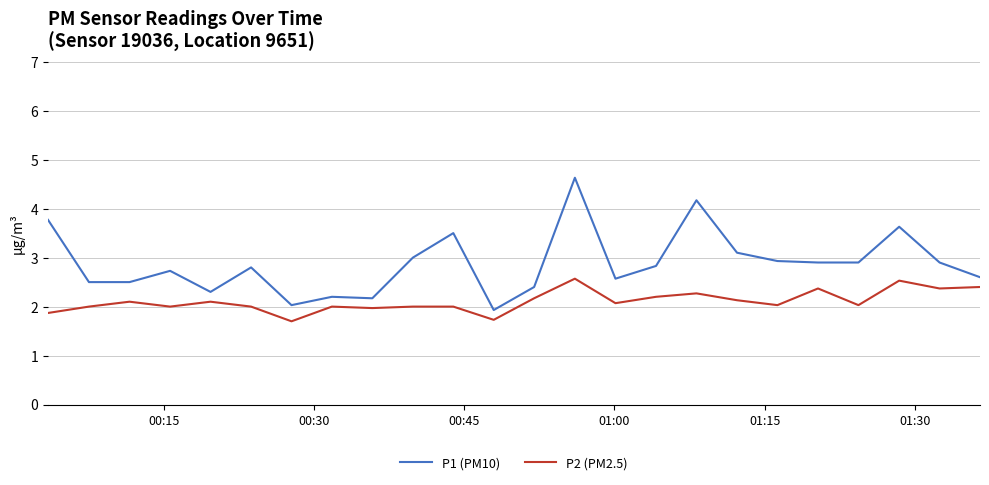

True or false: P1 (PM10) has more than 0 interior local peaks.

True